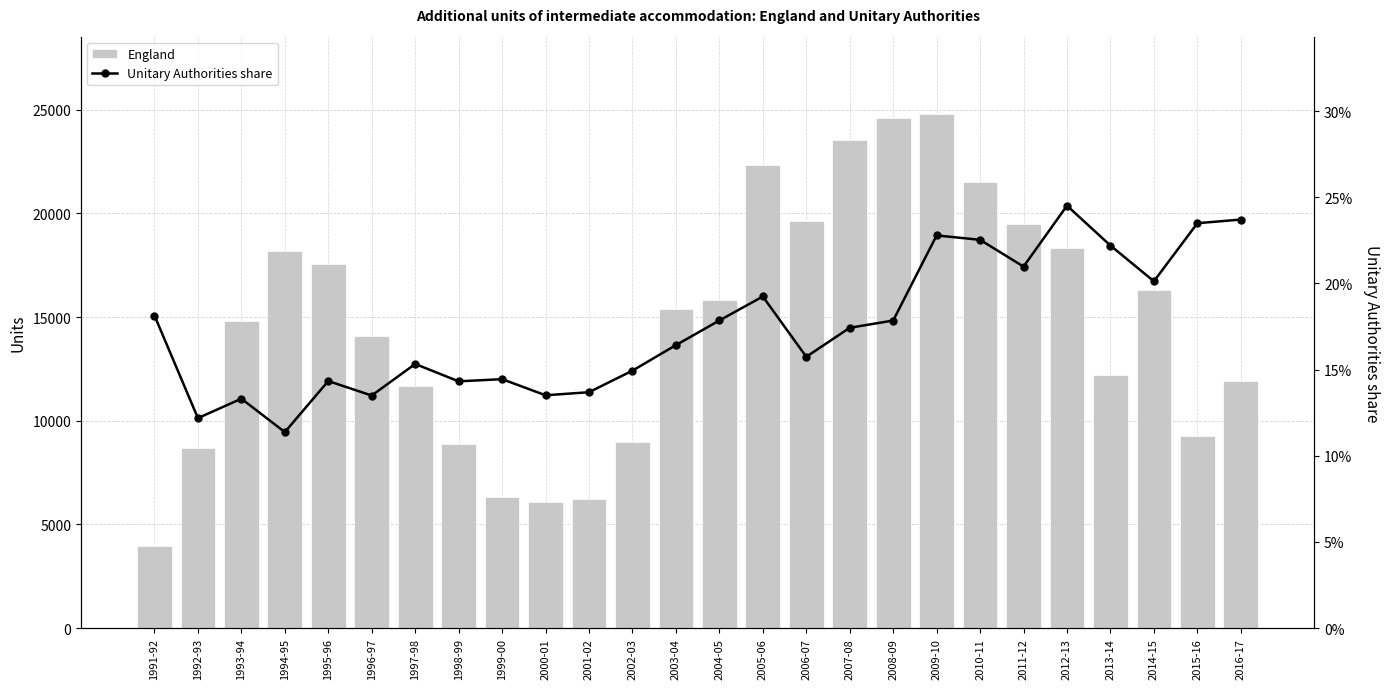

Reading left to right, transcribe all the data shown in this chart.

England: 3970.0	8700.0	14800.0	18200.0	17580.0	14080.0	11680.0	8870.0	6300.0	6070.0	6210.0	8970.0	15410.0	15800.0	22350.0	19630.0	23530.0	24600.0	24800.0	21530.0	19500.0	18320.0	12210.0	16300.0	9280.0	11940.0
Unitary Authorities share: 0.2	0.1	0.1	0.1	0.1	0.1	0.2	0.1	0.1	0.1	0.1	0.1	0.2	0.2	0.2	0.2	0.2	0.2	0.2	0.2	0.2	0.2	0.2	0.2	0.2	0.2